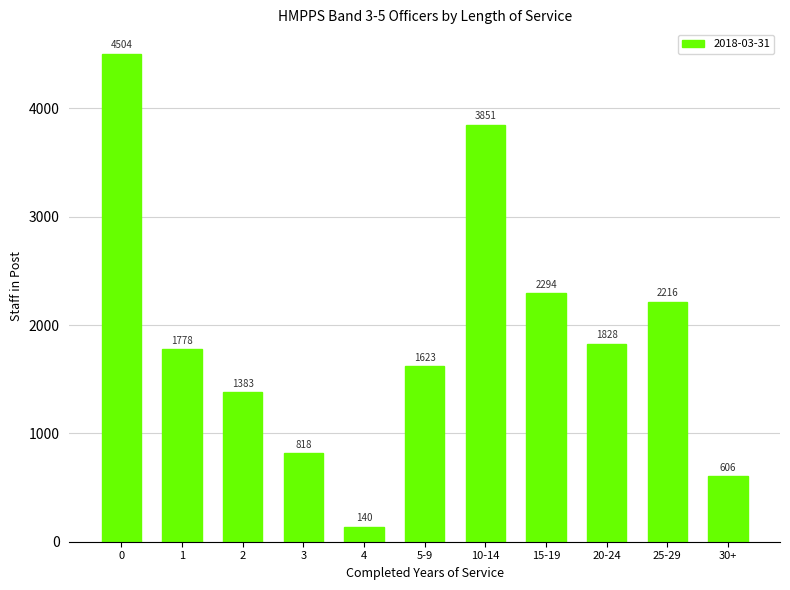

What is the average value?

1912.8